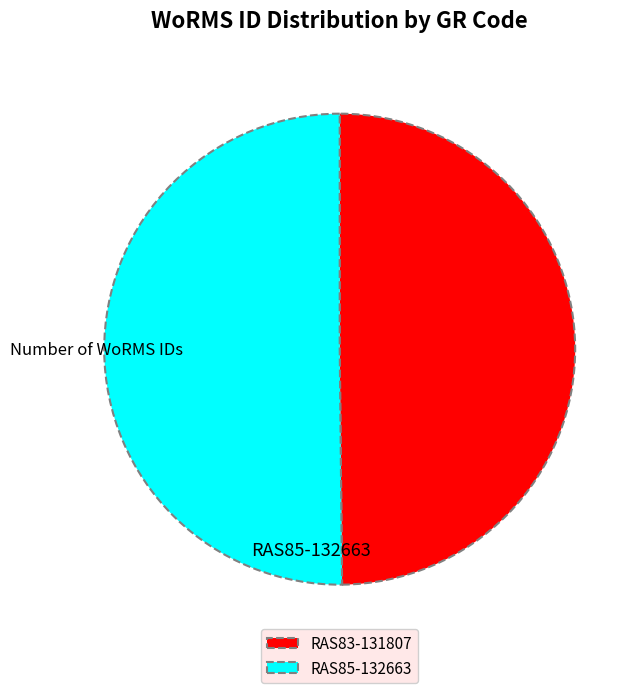

To the nearest percent, what portion does RAS85 represent?

50%